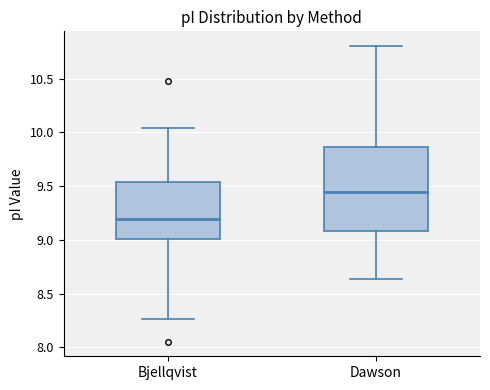

Reading left to right, read every box against the y-axis: the position of its median line, the range the box covers, and the ends of its whiskers. The values are not printed on the chart, so give them approximately, as read against the axis.

Bjellqvist: median 9.20, box 9.00 to 9.55, whiskers 8.25 to 10.05
Dawson: median 9.45, box 9.10 to 9.85, whiskers 8.65 to 10.80